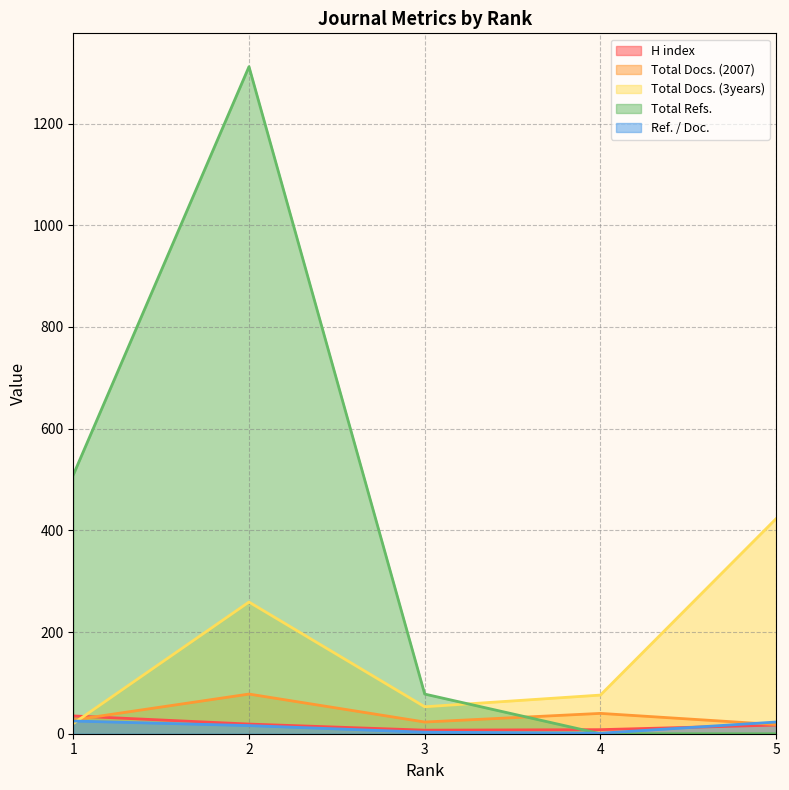

True or false: Total Refs. and Ref. / Doc. cross at least once.

True